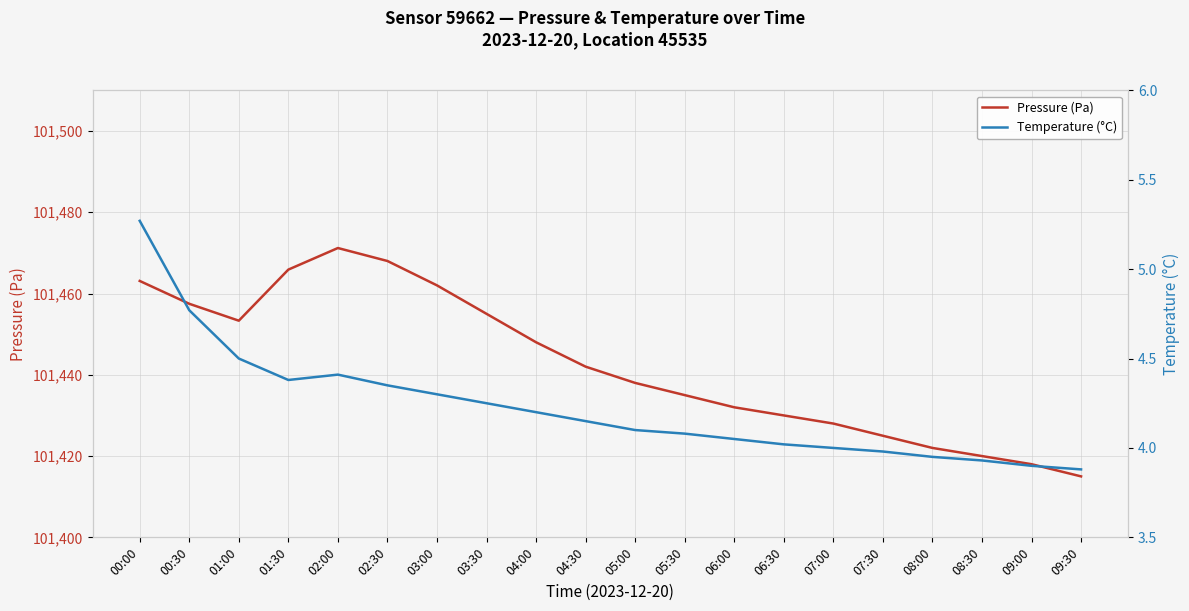

What is the label of the 9th point from the right?

05:30